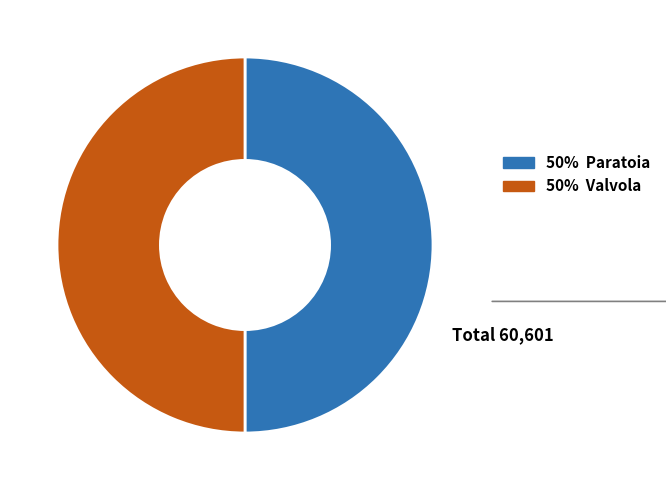

Is the sum of 50% Paratoia and 50% Valvola greater than half?

Yes